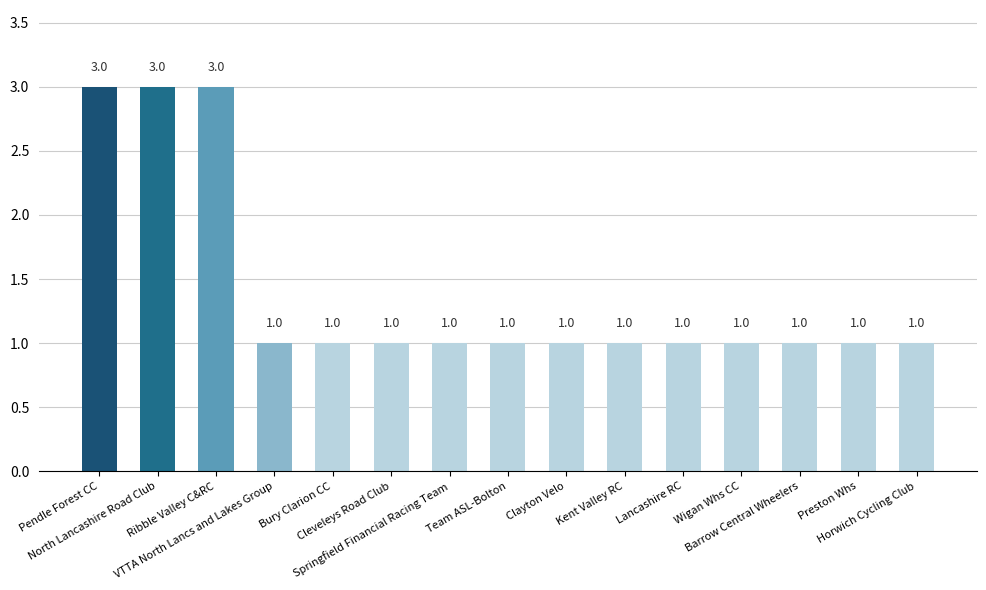

What is the greatest value displayed?

3